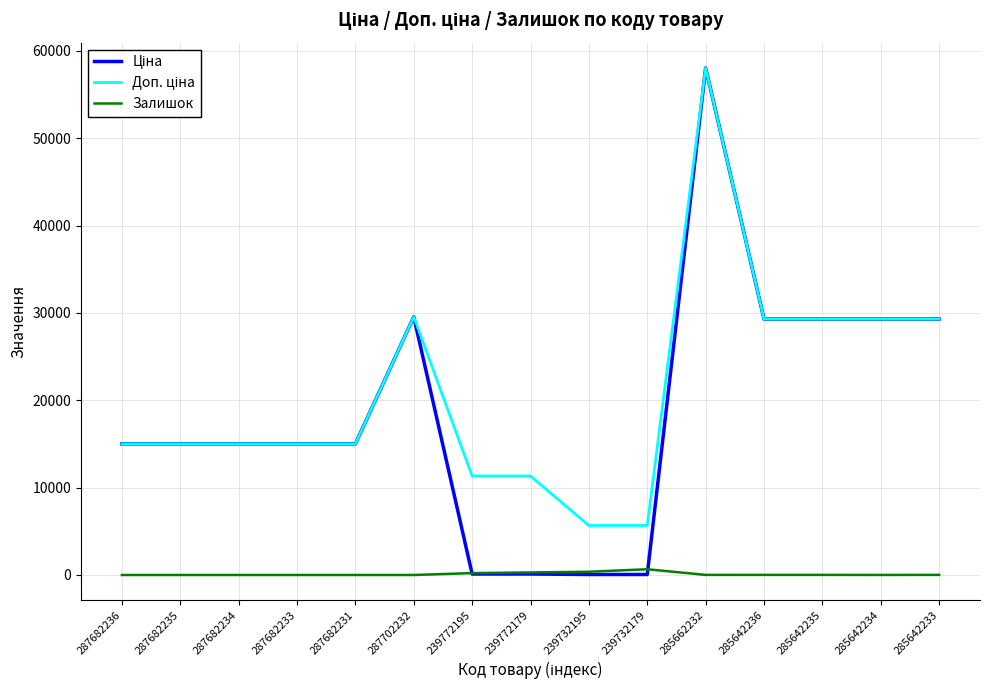

At which category does the chart reach its peak across all series?

285662232